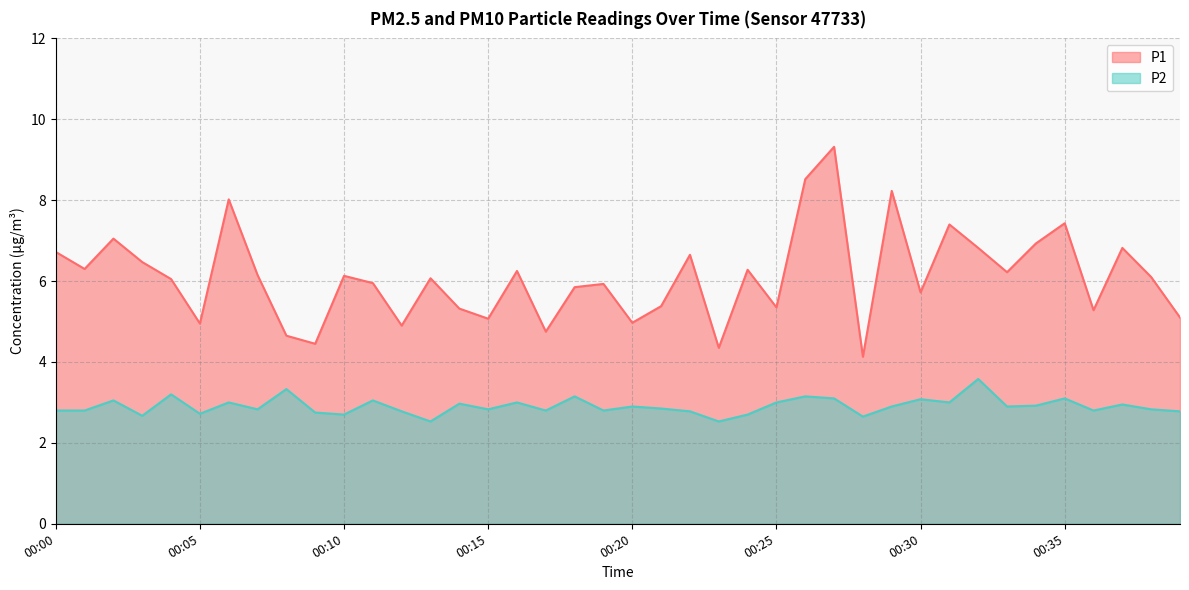

What is the maximum value for P1?

9.3